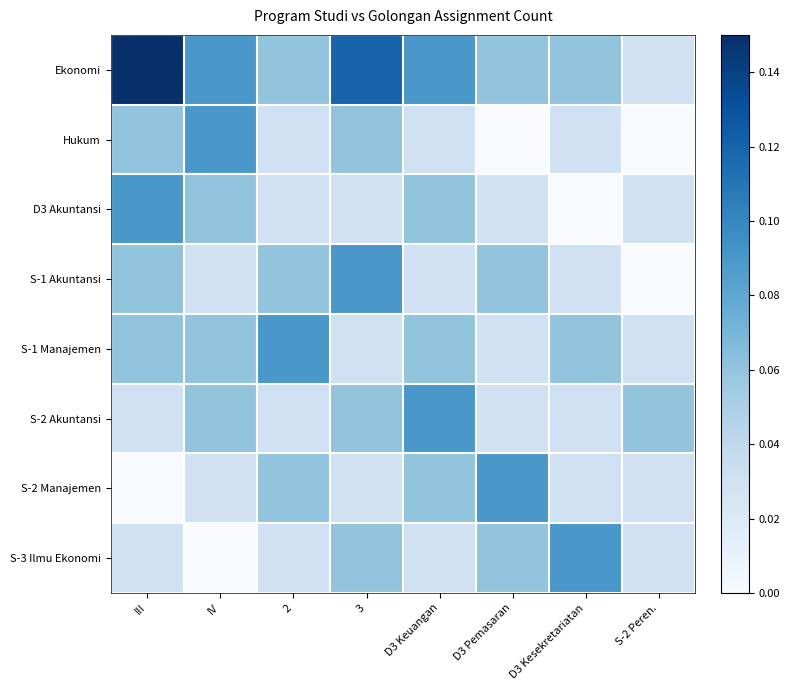

Between 2 and D3 Keuangan, which series saw the biggest shift?

S-2 Akuntansi